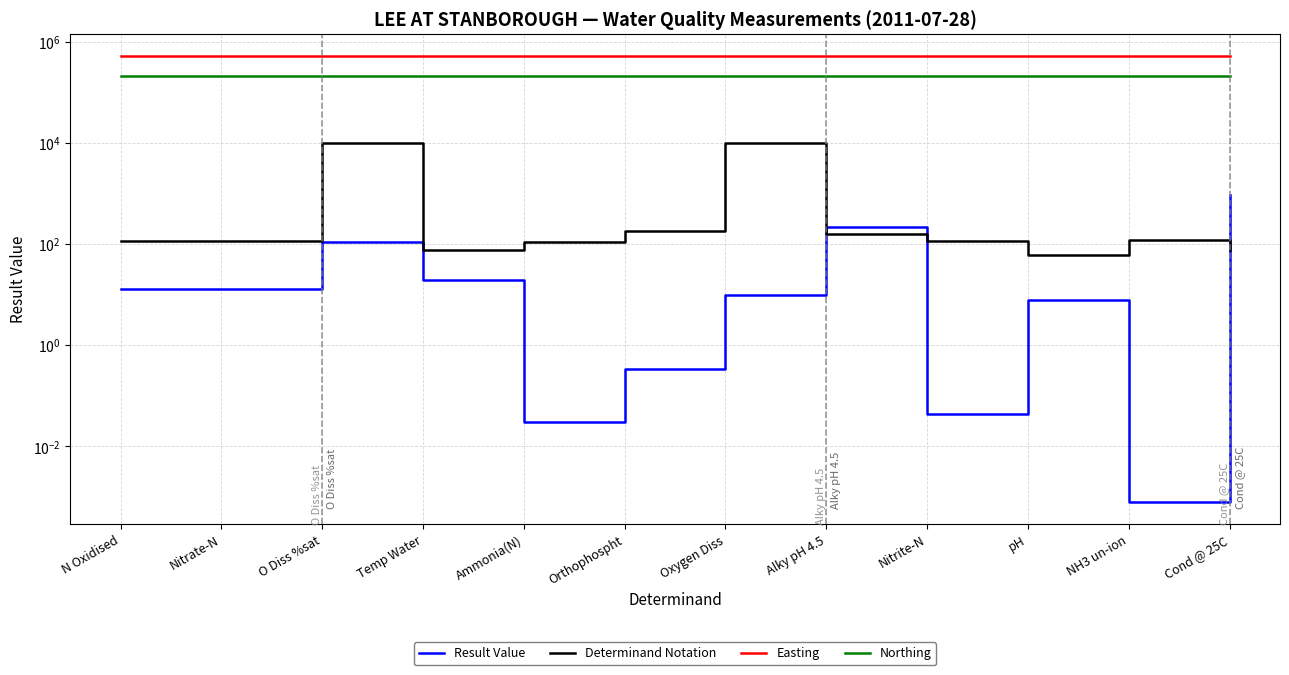

Between Alky pH 4.5 and NH3 un-ion, which is larger?

Alky pH 4.5